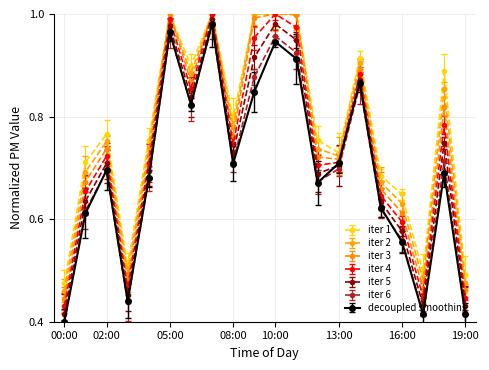

In iter 4, how many points are lower than both neighbors (excluding endpoints)?

5